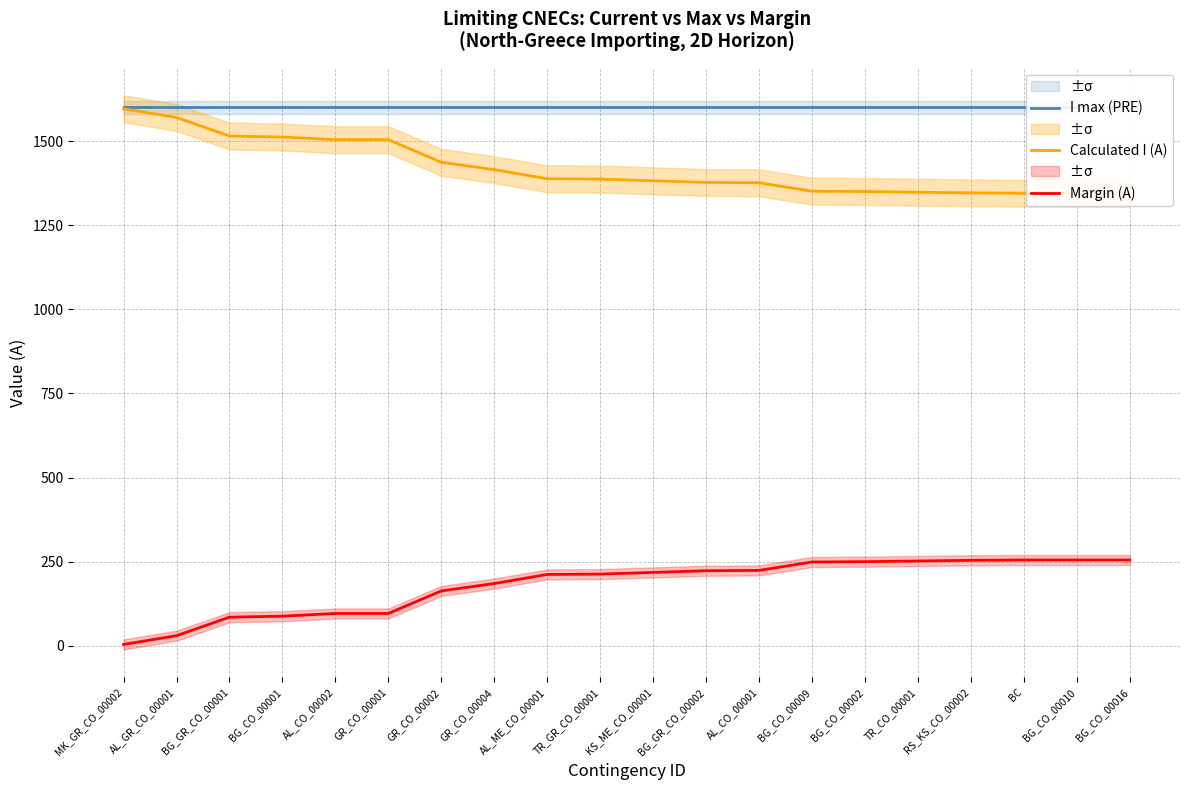

Which category has the lowest value in the Margin (A) series?

MK_GR_CO_00002